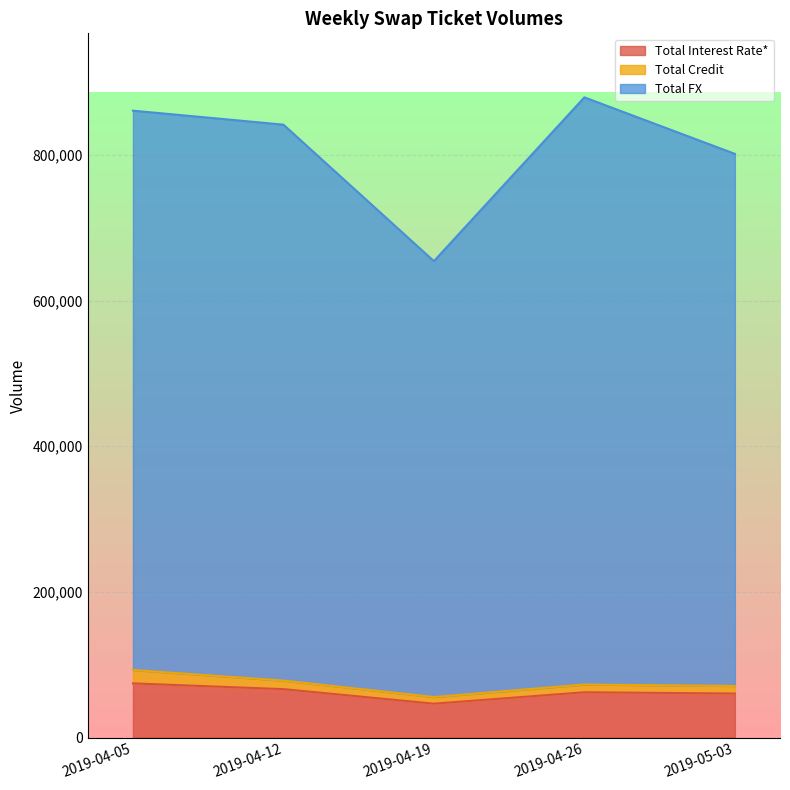

At which label does Total FX first exceed 841509?

2019-04-05